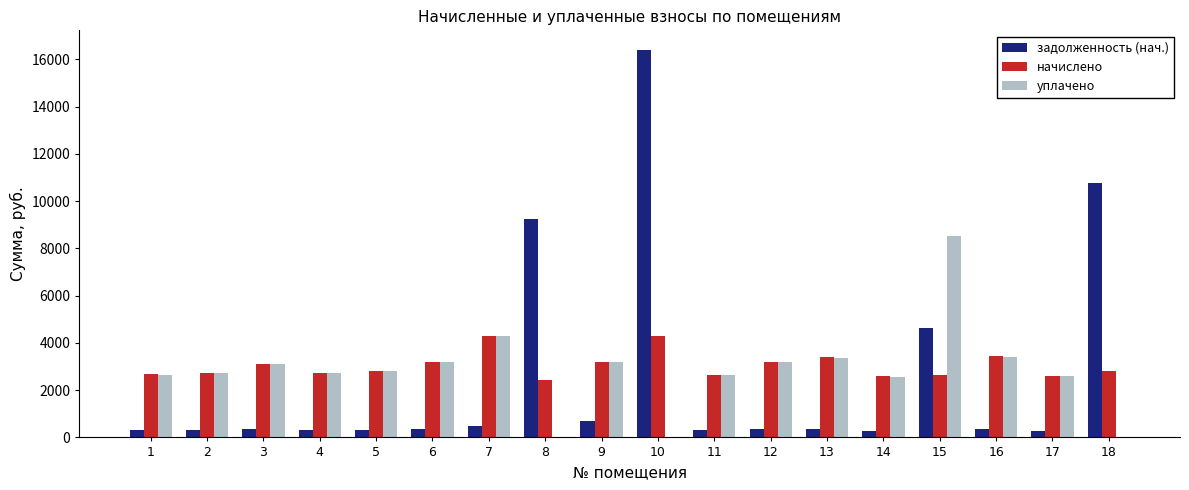

What is the sum of all уплачено values?

50918.6